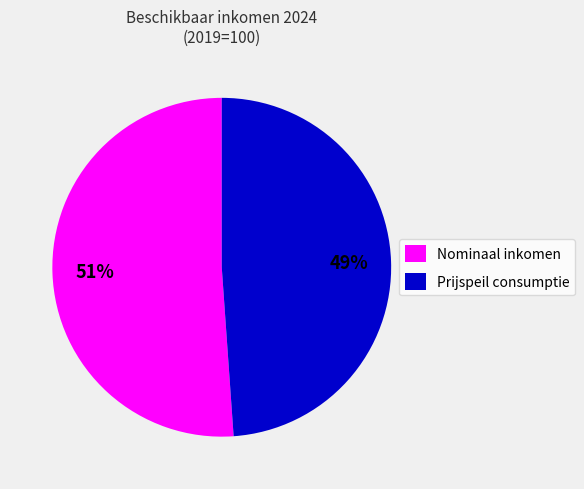

What is the largest slice in the pie chart?

Nominaal inkomen